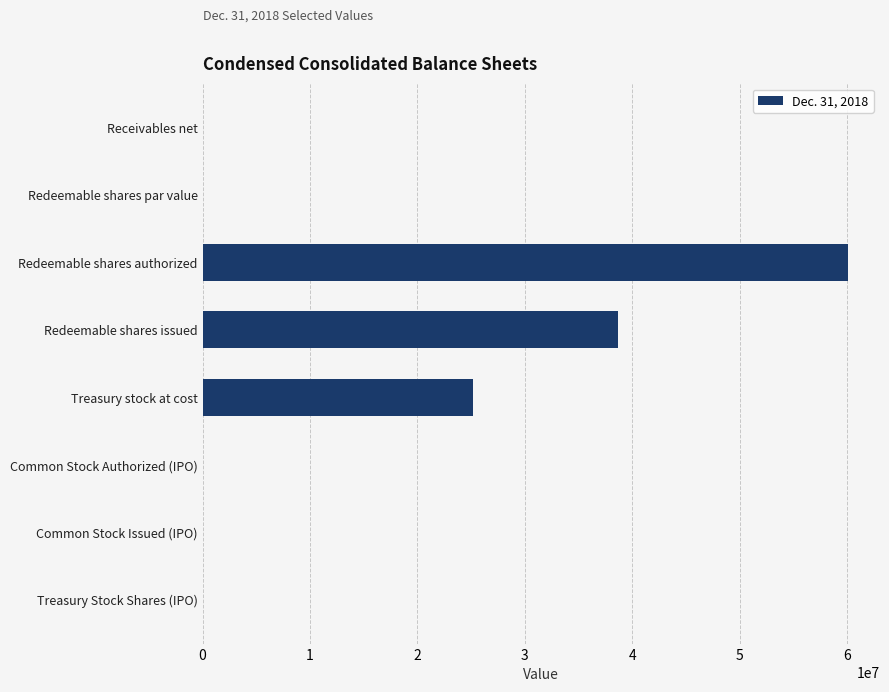

Count the number of data series in this chart.

1